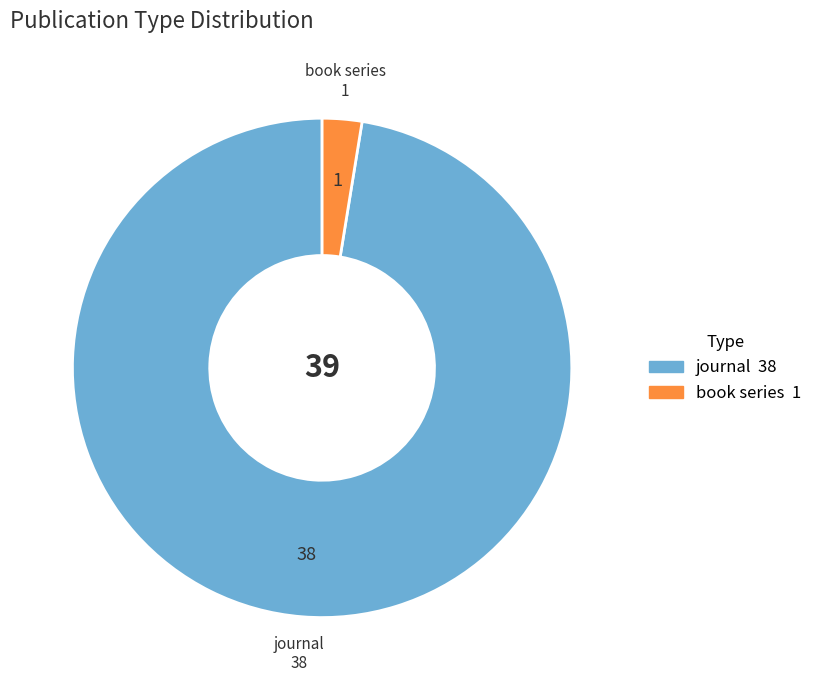

Is it true that book series is 3% of the pie?

True